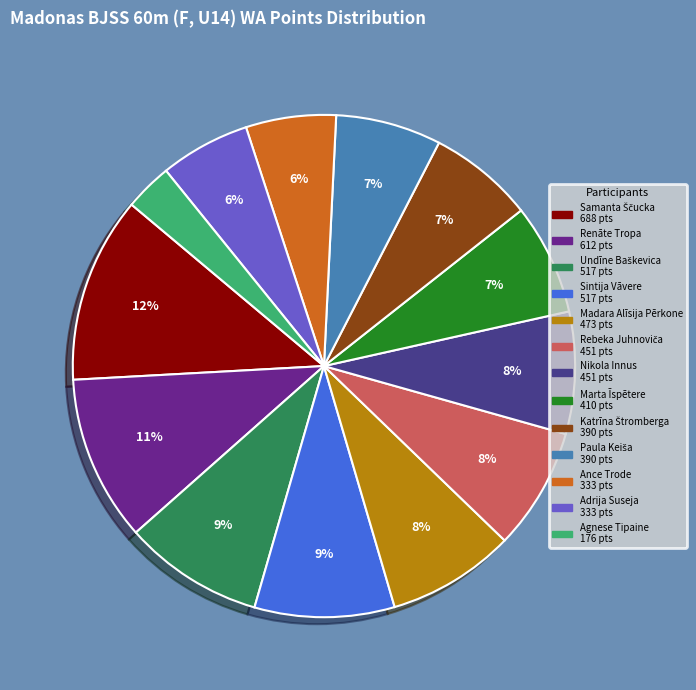

Is there a majority slice in this chart?

No